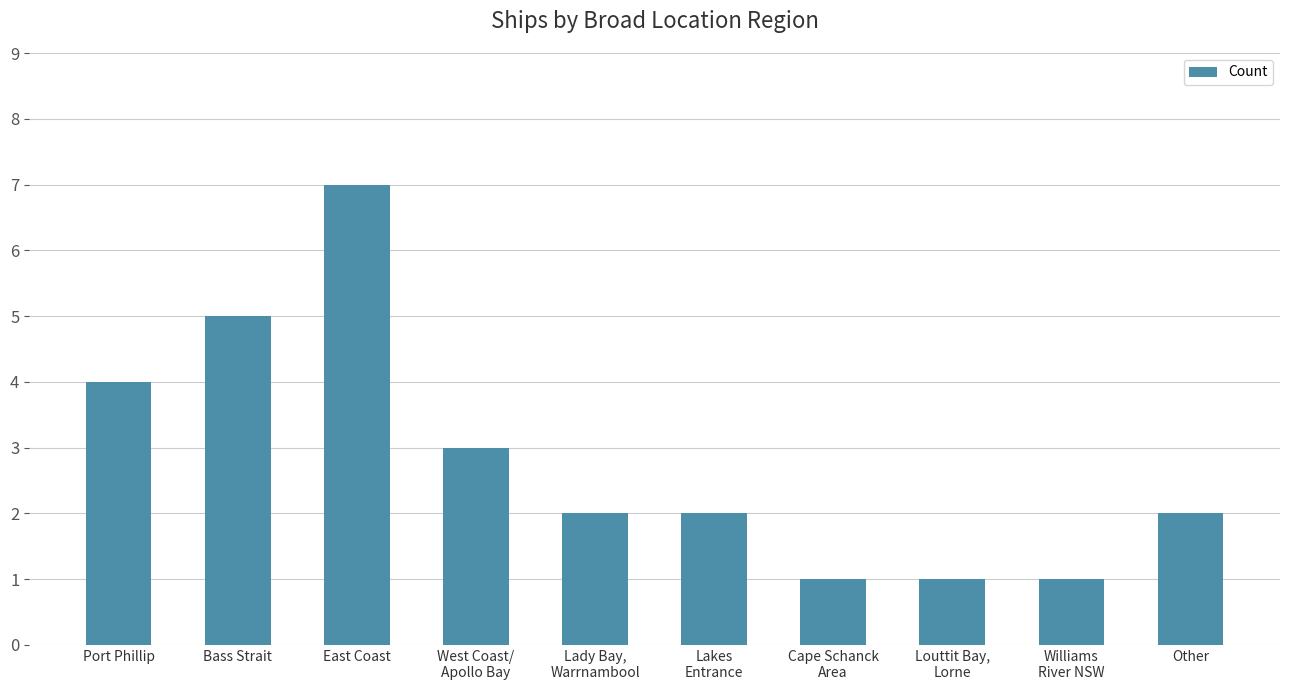

Reading left to right, list all the values displayed in this chart.

4	5	7	3	2	2	1	1	1	2